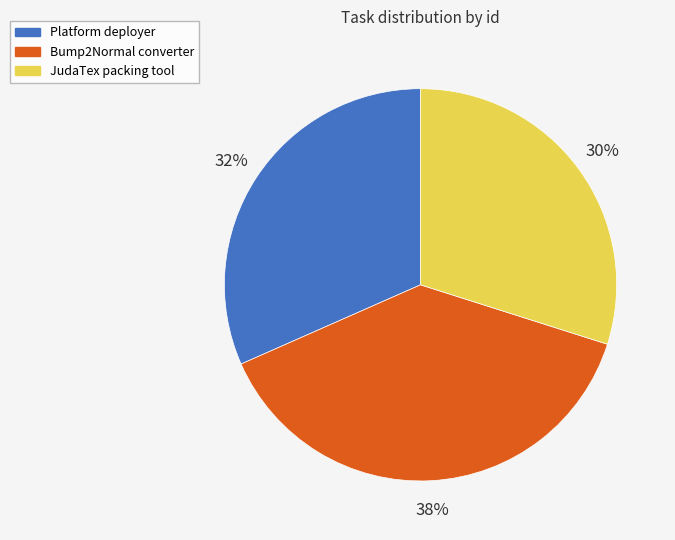

Approximately how many times larger is the value at Platform deployer compared to JudaTex packing tool?

1.1